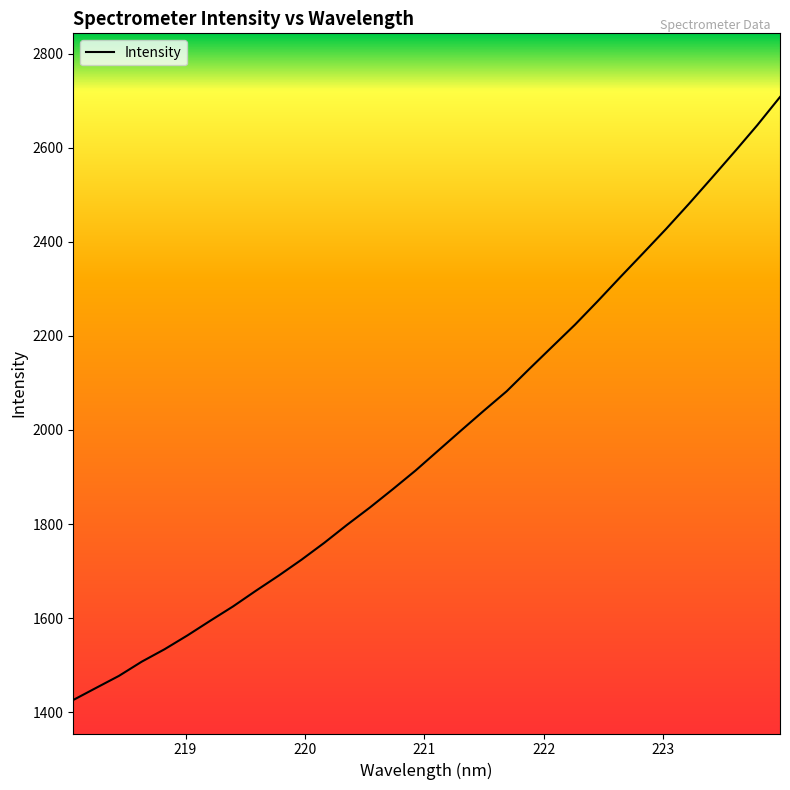

What is the difference between the maximum and minimum values?

1282.2